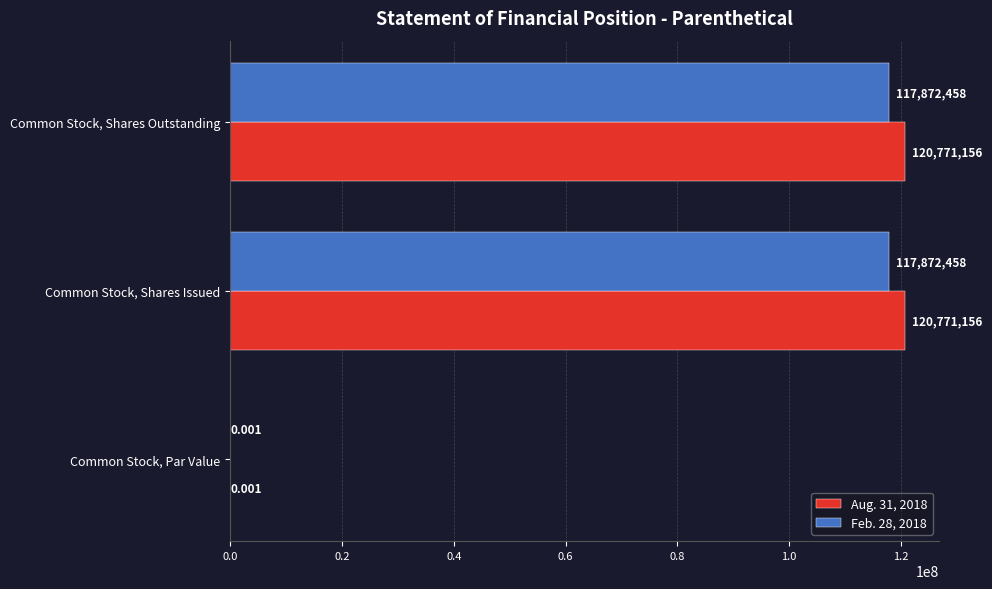

At which label is Feb. 28, 2018 closest to 58936229?

Common Stock, Par Value